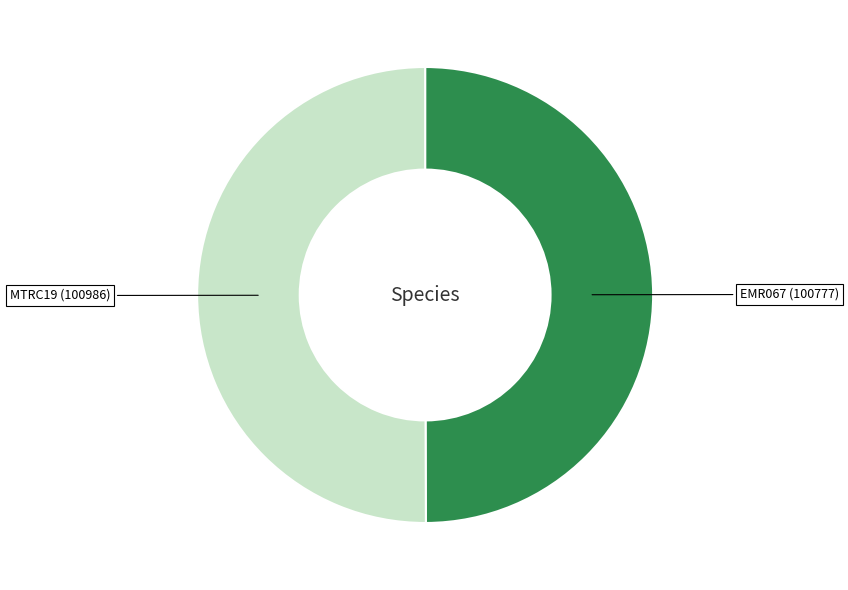

How many slices are in this pie chart?

2